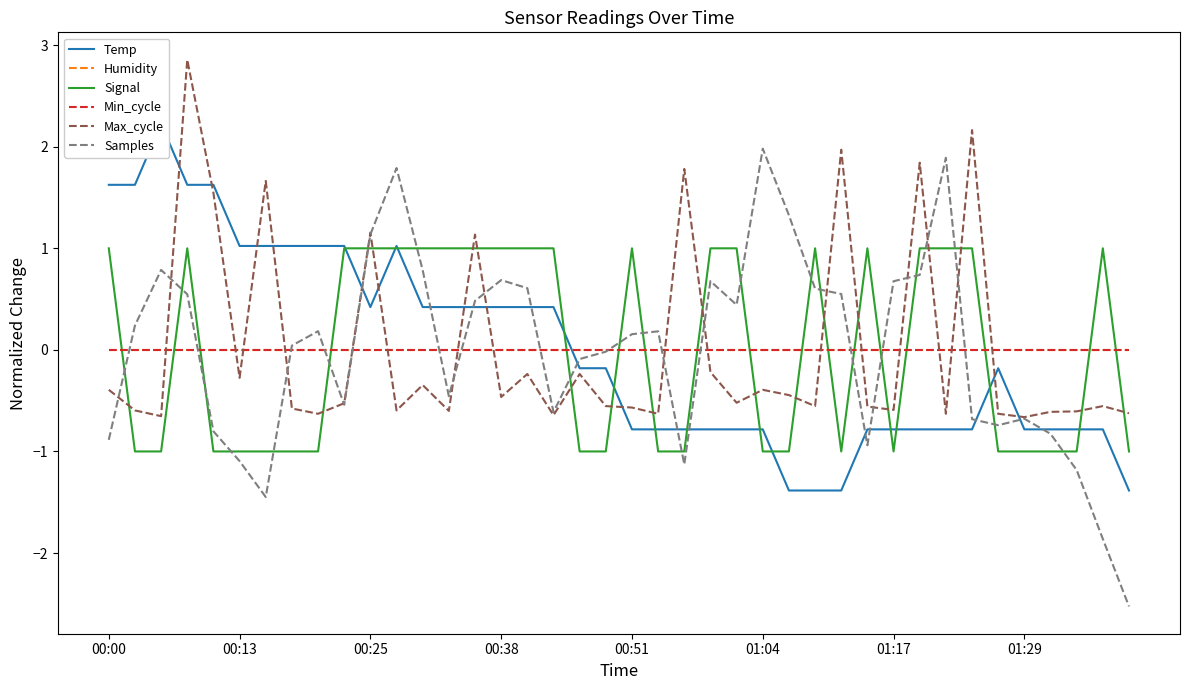

Where does the Temp series first go above 0?

00:00